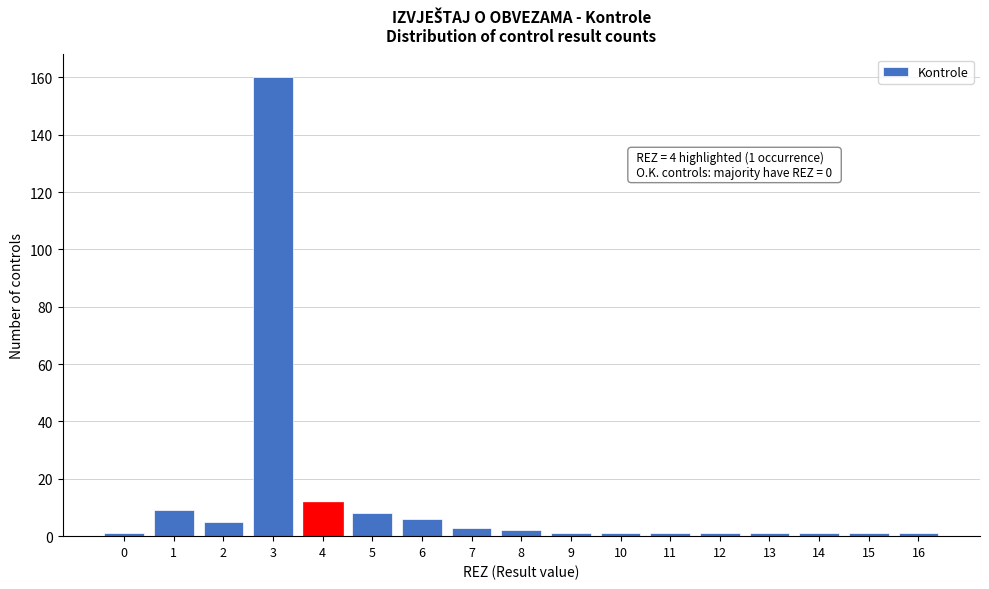

Reading right to left, list all the values displayed in this chart.

16=1	15=1	14=1	13=1	12=1	11=1	10=1	9=1	8=2	7=3	6=6	5=8	4=12	3=160	2=5	1=9	0=1